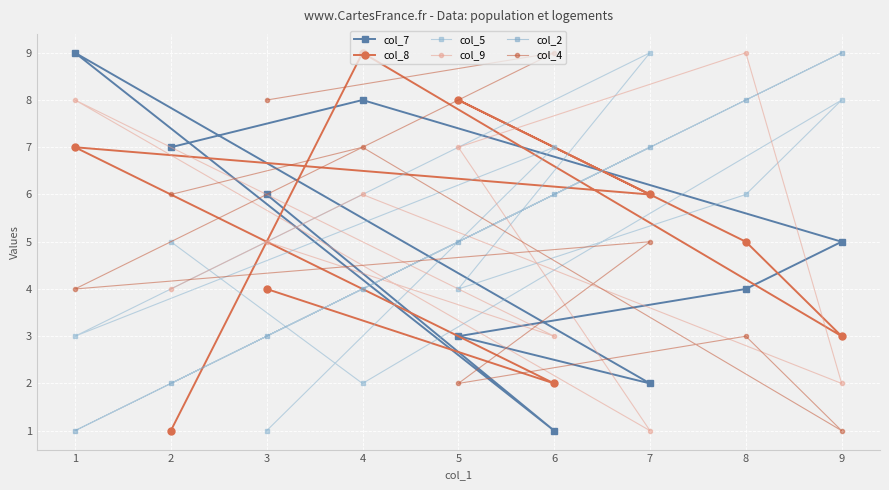

At which category is the sum across all series the highest?

4